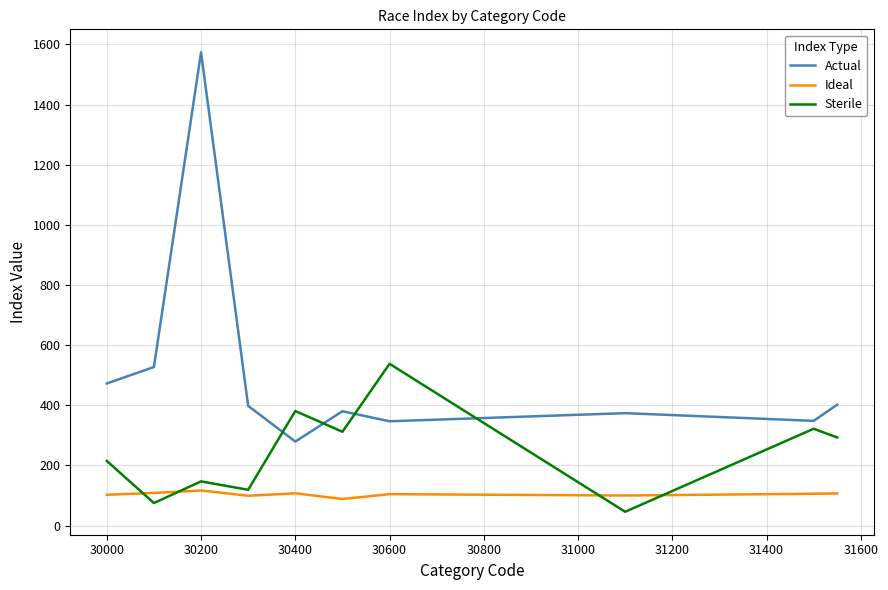

How many categories are shown in the chart?

10